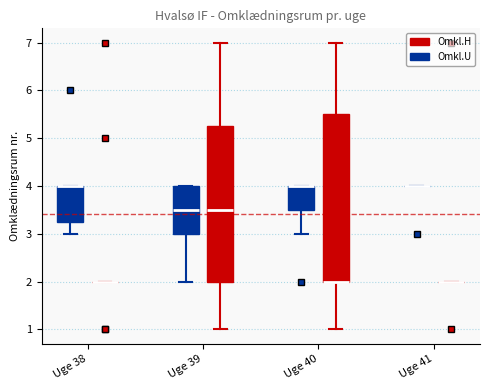

Reading left to right, read every box against the y-axis: the position of its median line, the range the box covers, and the ends of its whiskers. The values are not printed on the chart, so give them approximately, as read against the axis.

Uge 38 (Omkl.U): median 4.0 (drawn on the box's upper edge), box 3.3 to 4.0, whiskers 3.0 to 4.0
Uge 38 (Omkl.H): box collapsed to a line at 2.0, whiskers 2.0 to 2.0
Uge 39 (Omkl.U): median 3.5, box 3.0 to 4.0, whiskers 2.0 to 4.0
Uge 39 (Omkl.H): median 3.5, box 2.0 to 5.3, whiskers 1.0 to 7.0
Uge 40 (Omkl.U): median 4.0 (drawn on the box's upper edge), box 3.5 to 4.0, whiskers 3.0 to 4.0
Uge 40 (Omkl.H): median 2.0 (drawn on the box's lower edge), box 2.0 to 5.5, whiskers 1.0 to 7.0
Uge 41 (Omkl.U): box collapsed to a line at 4.0, whiskers 4.0 to 4.0
Uge 41 (Omkl.H): box collapsed to a line at 2.0, whiskers 2.0 to 2.0